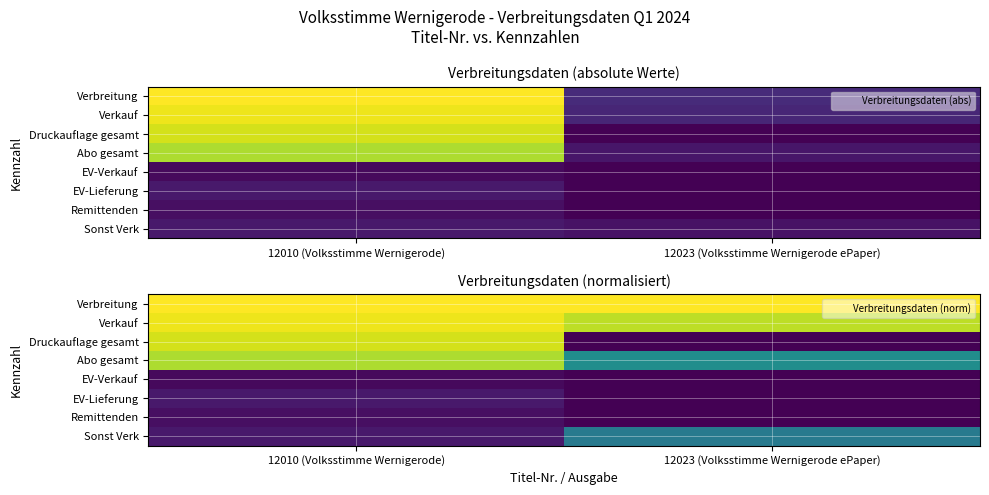

Which series has the widest spread of values?

Druckauflage gesamt